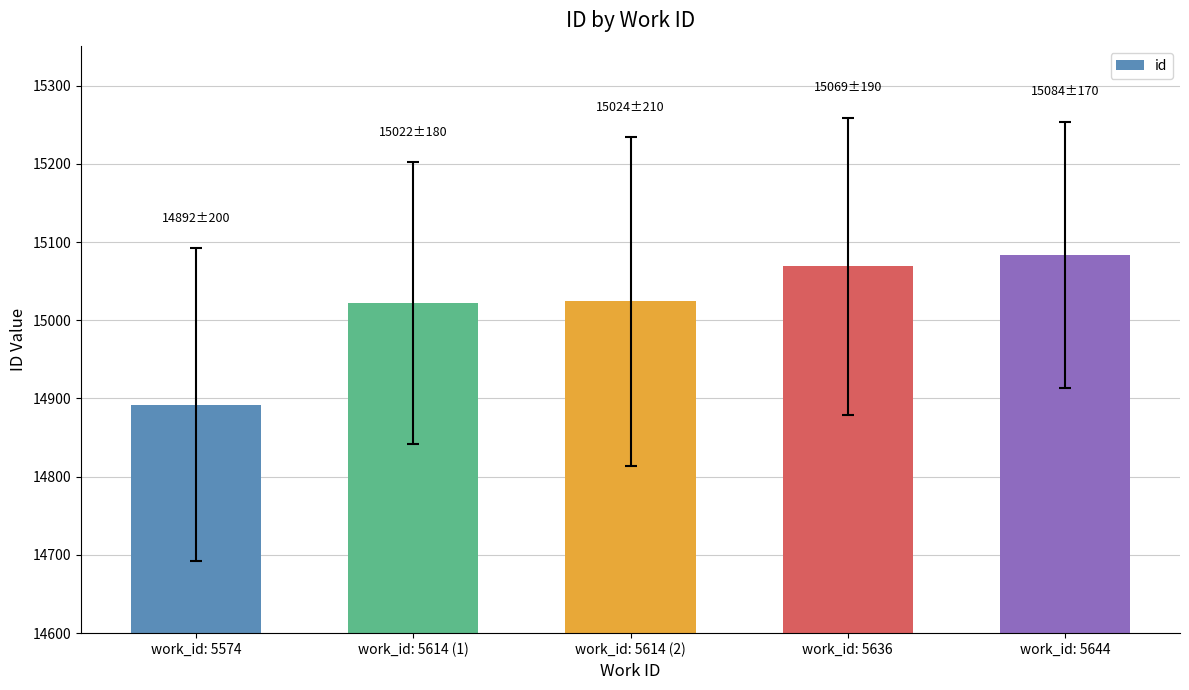

What is the approximate value at work_id: 5614 (1), to the nearest 10?

15020